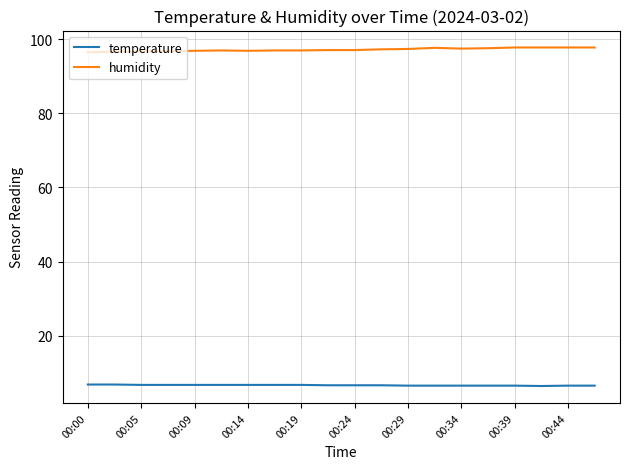

True or false: temperature and humidity intersect in this chart.

False